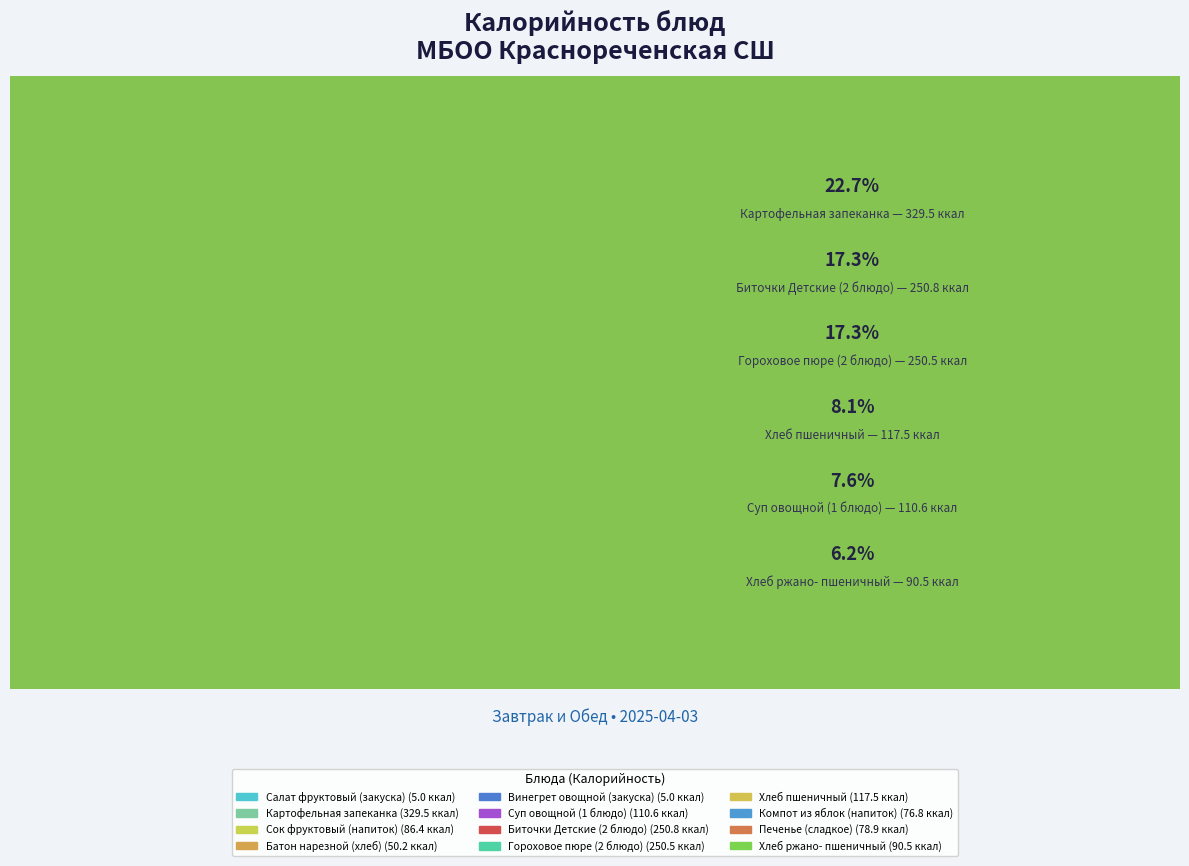

What is the total percentage of Хлеб пшеничный and Биточки Детские
(2 блюдо)?

25.4%